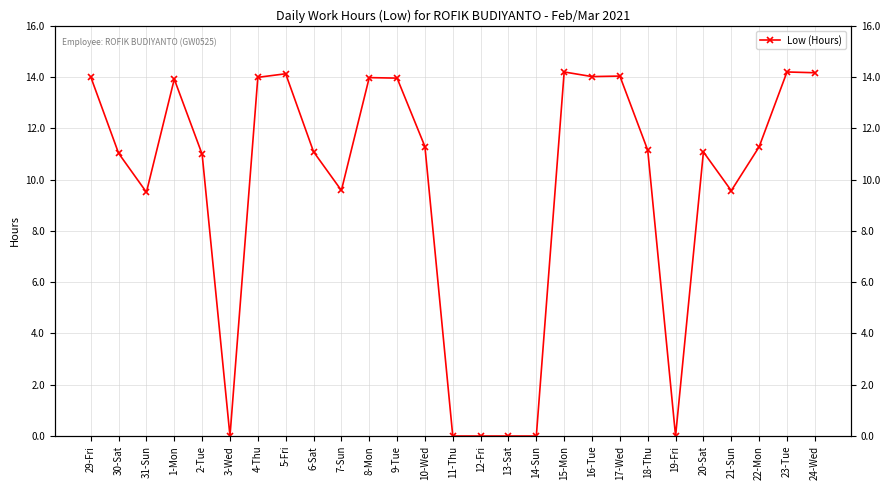

Where is the first local minimum?

31-Sun